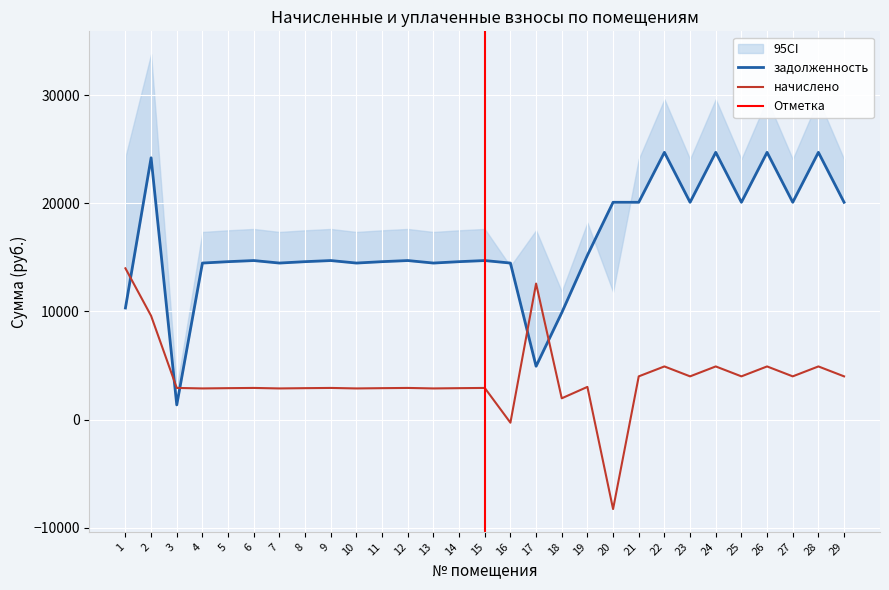

Which category has the lowest value in the начислено series?

20